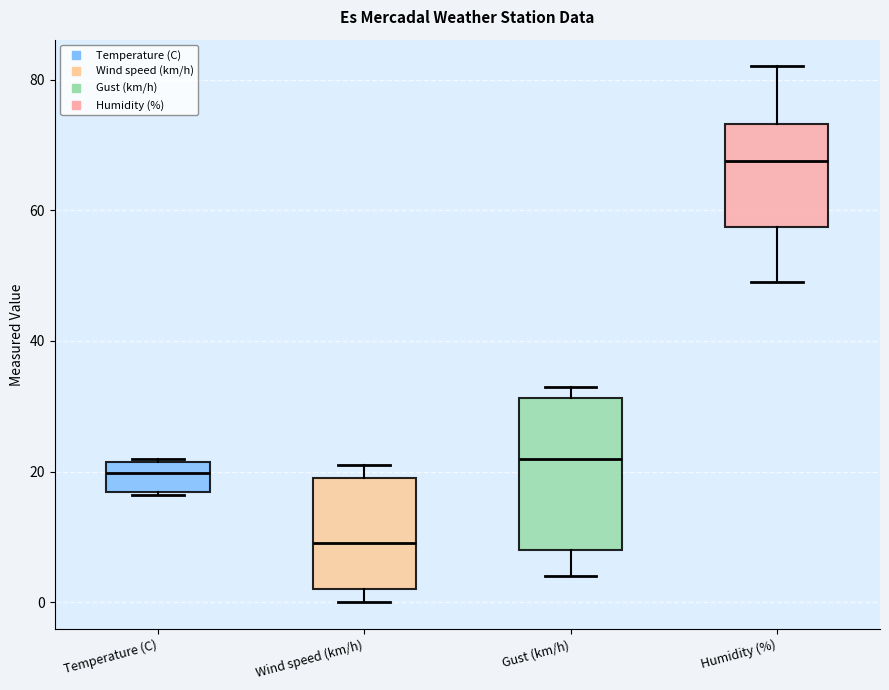

Reading left to right, read every box against the y-axis: the position of its median line, the range the box covers, and the ends of its whiskers. The values are not printed on the chart, so give them approximately, as read against the axis.

Temperature (C): median 20, box 16 to 22, whiskers 16 to 22 (just above the box's upper edge)
Wind speed (km/h): median 10, box 2 to 20, whiskers 0 to 22
Gust (km/h): median 22, box 8 to 32, whiskers 4 to 34
Humidity (%): median 68, box 58 to 74, whiskers 50 to 82